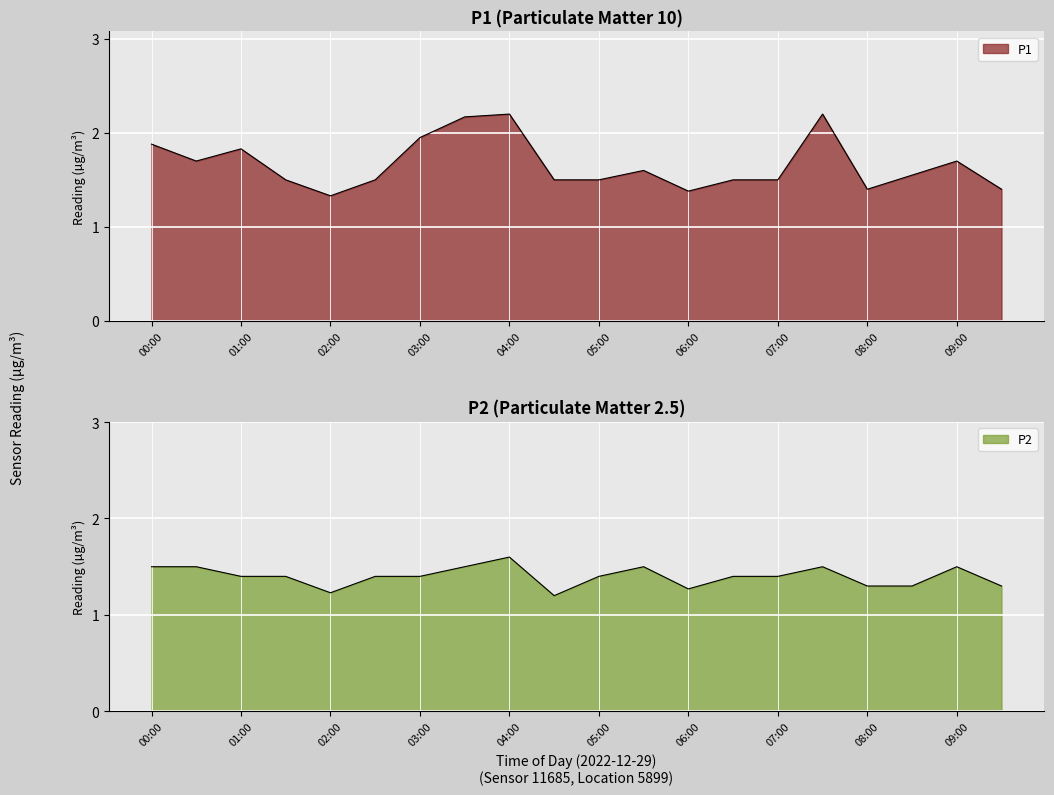

What is the value of the P1 point at the 12th from the left?

1.6